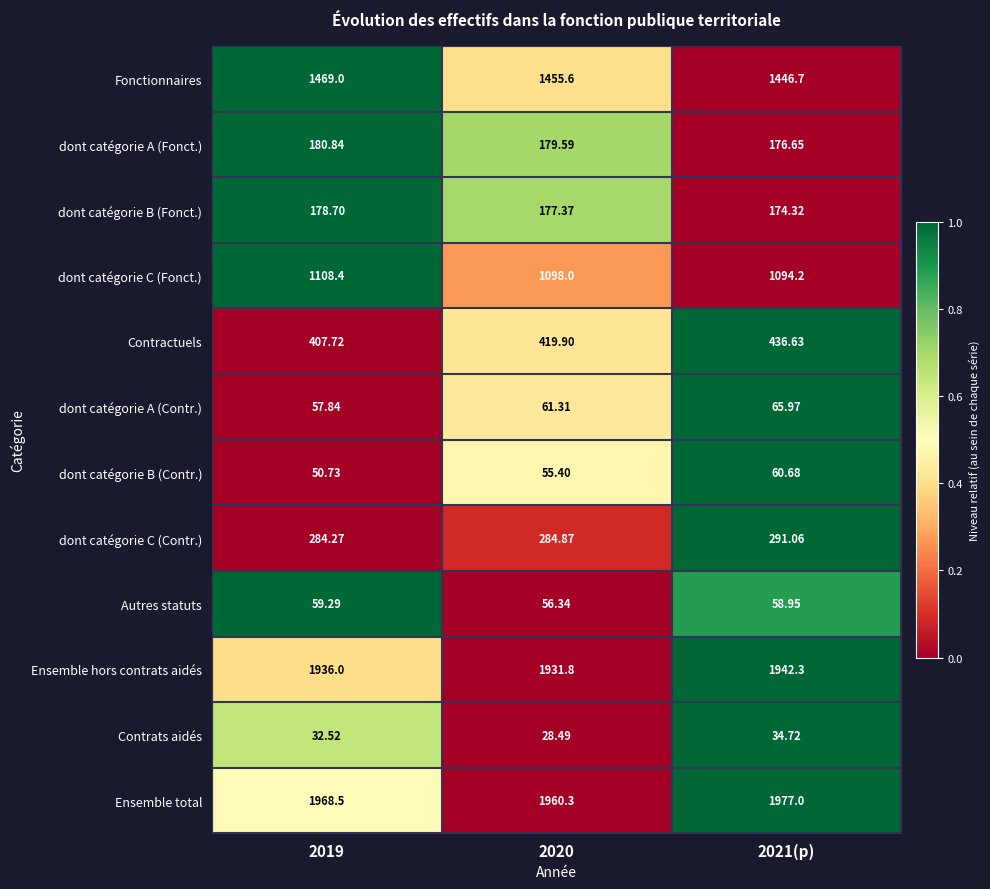

Rank the series by their maximum value, from highest to lowest.

Ensemble total, Ensemble hors contrats aidés, Fonctionnaires, dont catégorie C (Fonct.), Contractuels, dont catégorie C (Contr.), dont catégorie A (Fonct.), dont catégorie B (Fonct.), dont catégorie A (Contr.), dont catégorie B (Contr.), Autres statuts, Contrats aidés